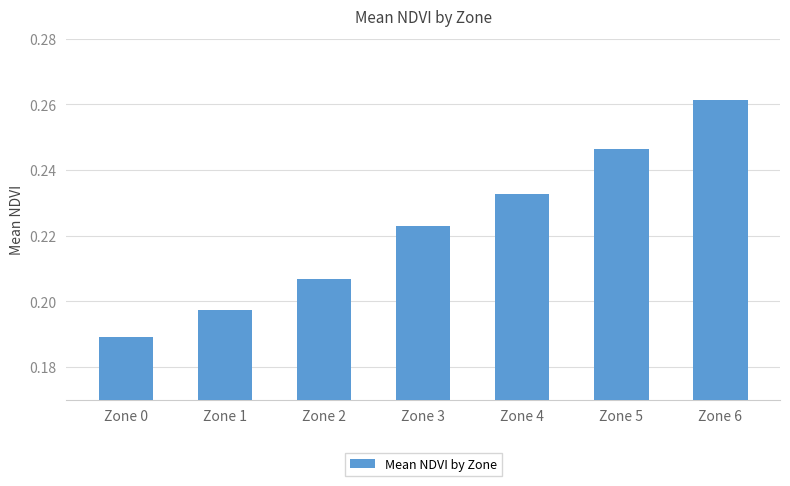

Where is the data nearest to the value 0?

Zone 0